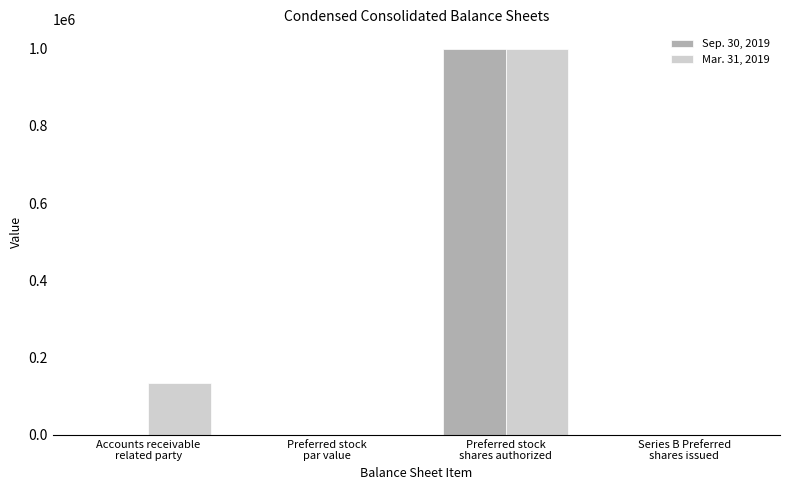

What is the total value across all series at Preferred stock
shares authorized?

2000000.0